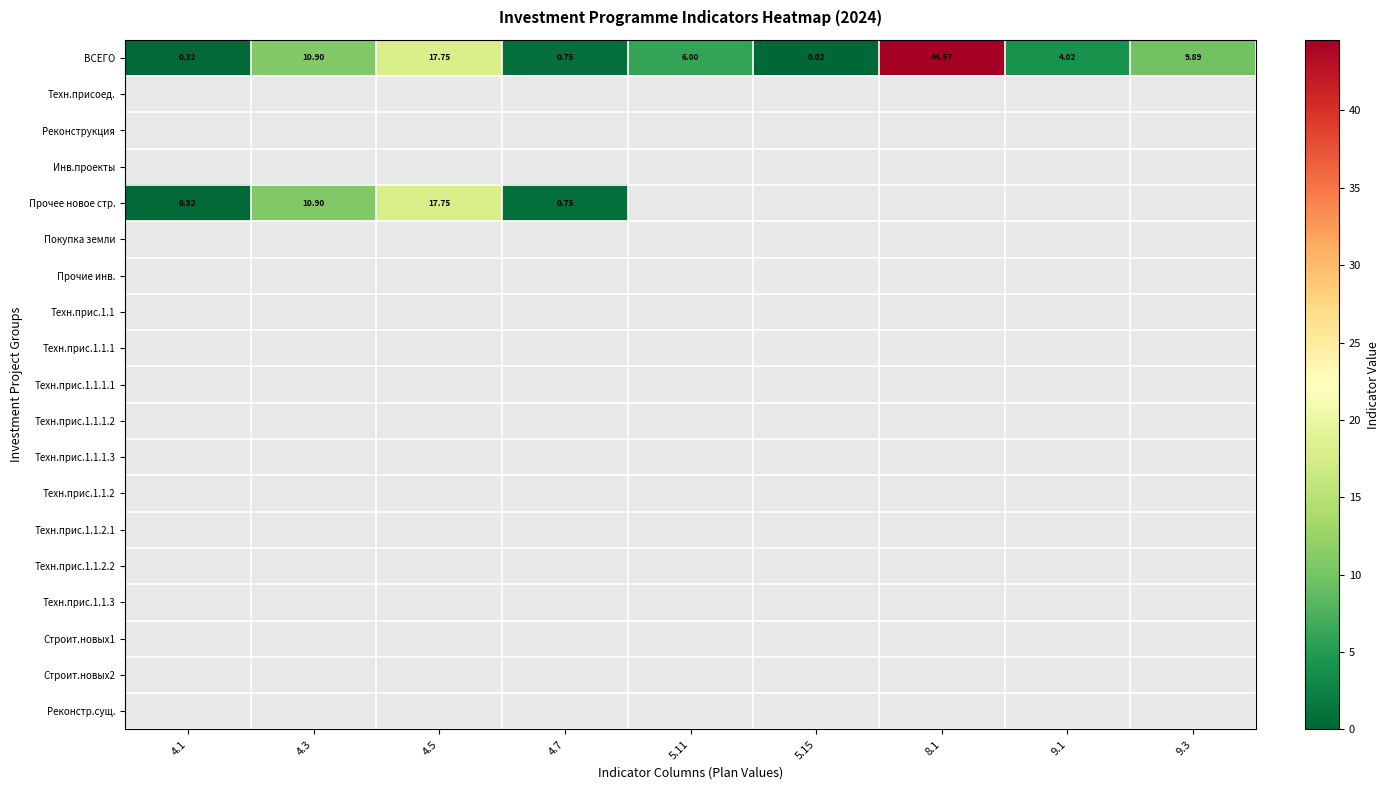

At which category does the chart reach its minimum across all series?

5.15